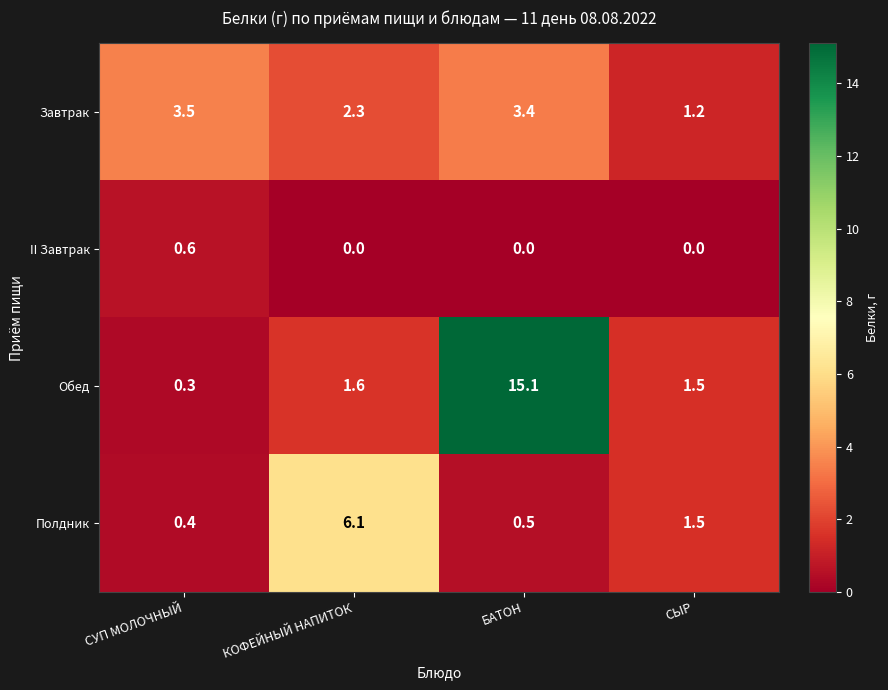

At which category does the chart reach its peak across all series?

БАТОН